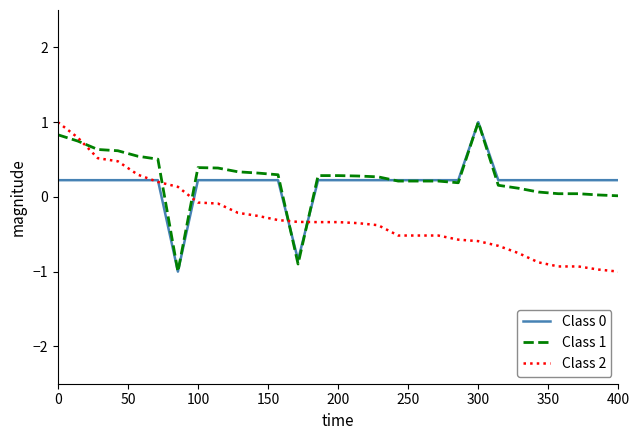

Is this an area chart (filled region under the line)?

No